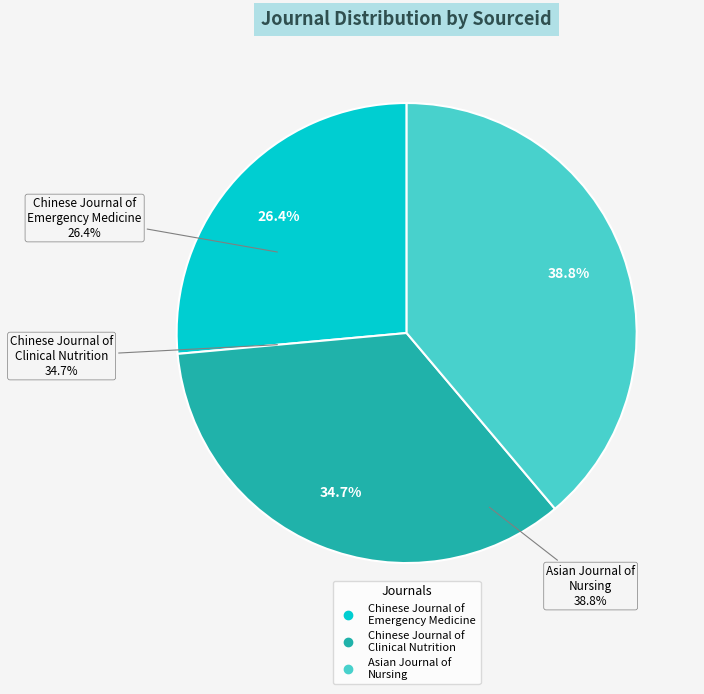

What portion of the pie excludes Chinese Journal of Emergency Medicine?

73.6%